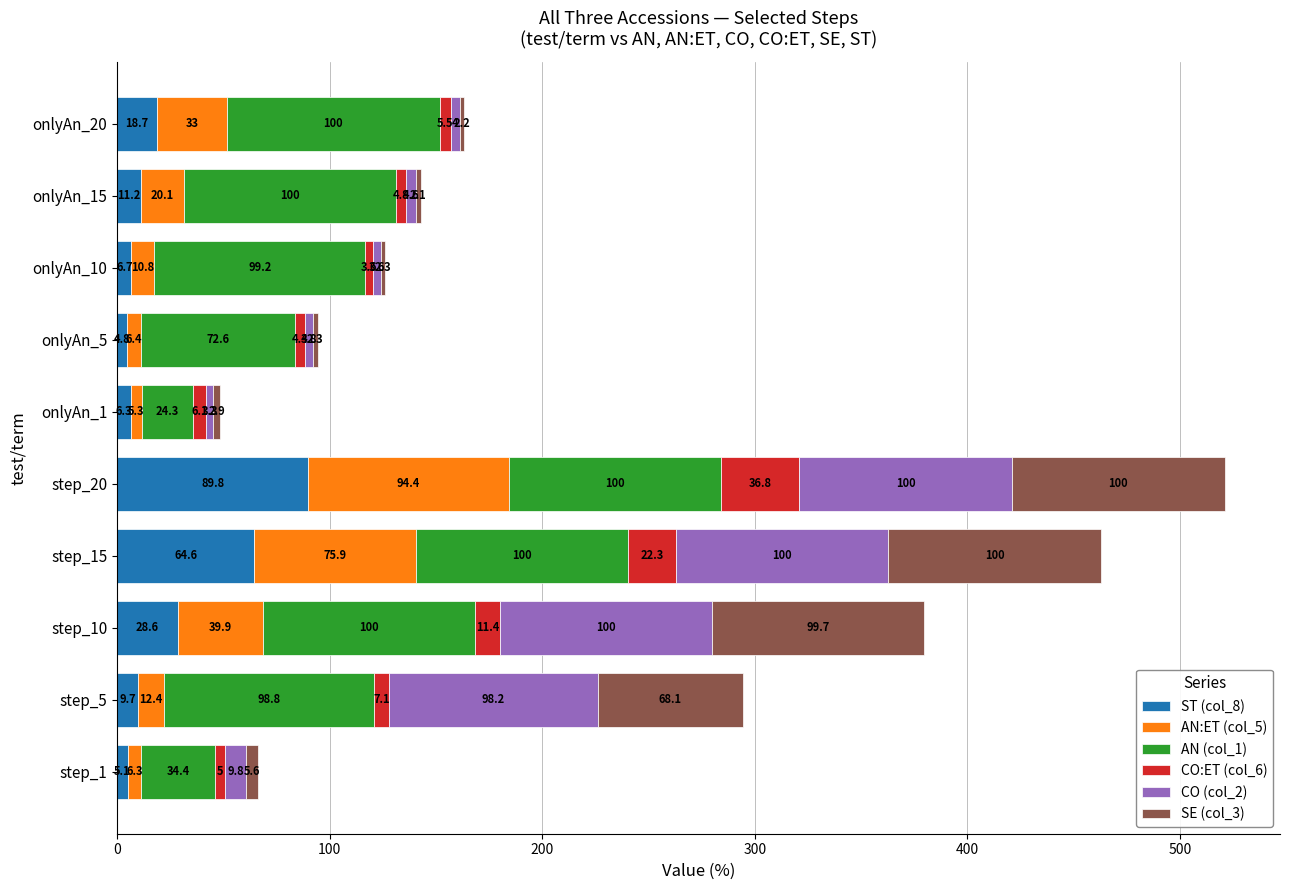

What is the sum of all ST (col_8) values?

245.5